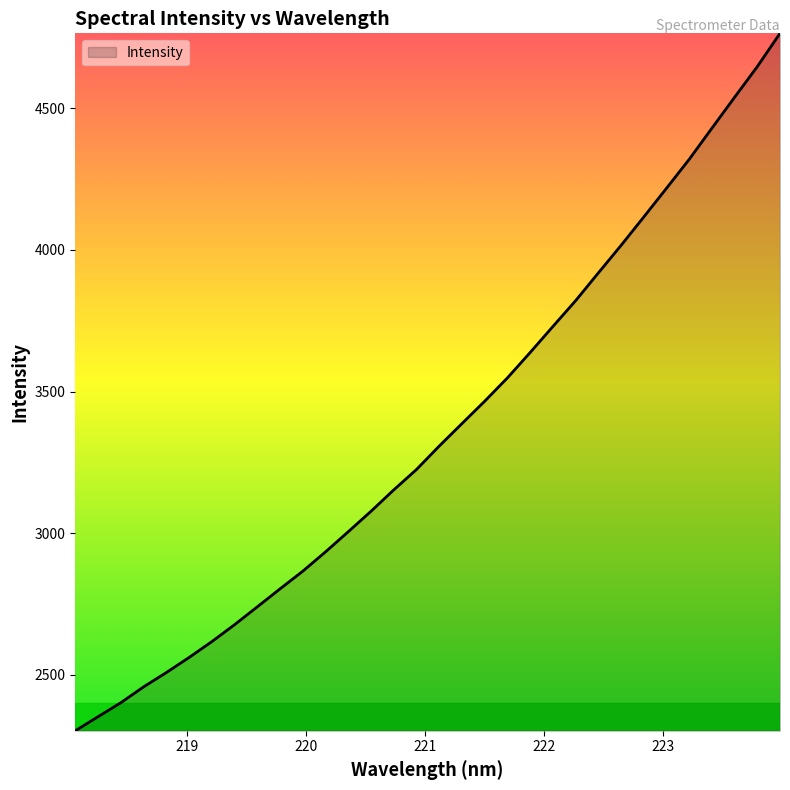

What is the maximum value shown in the chart?

4763.8